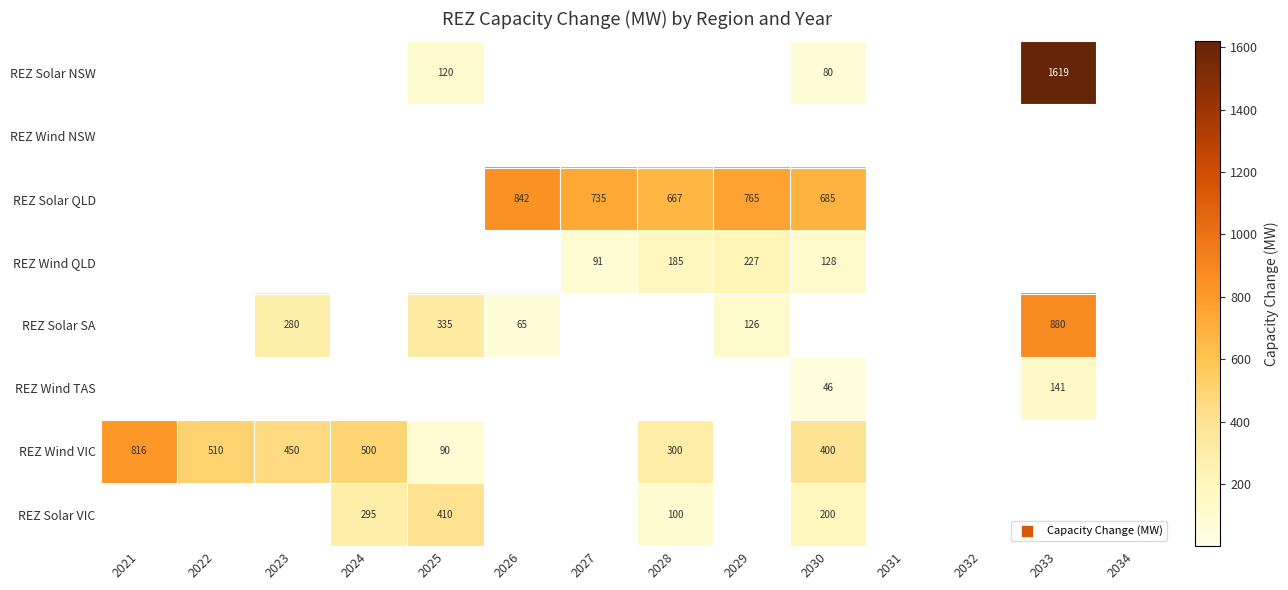

The value of REZ Wind VIC at 2025 is 90. True or false?

True